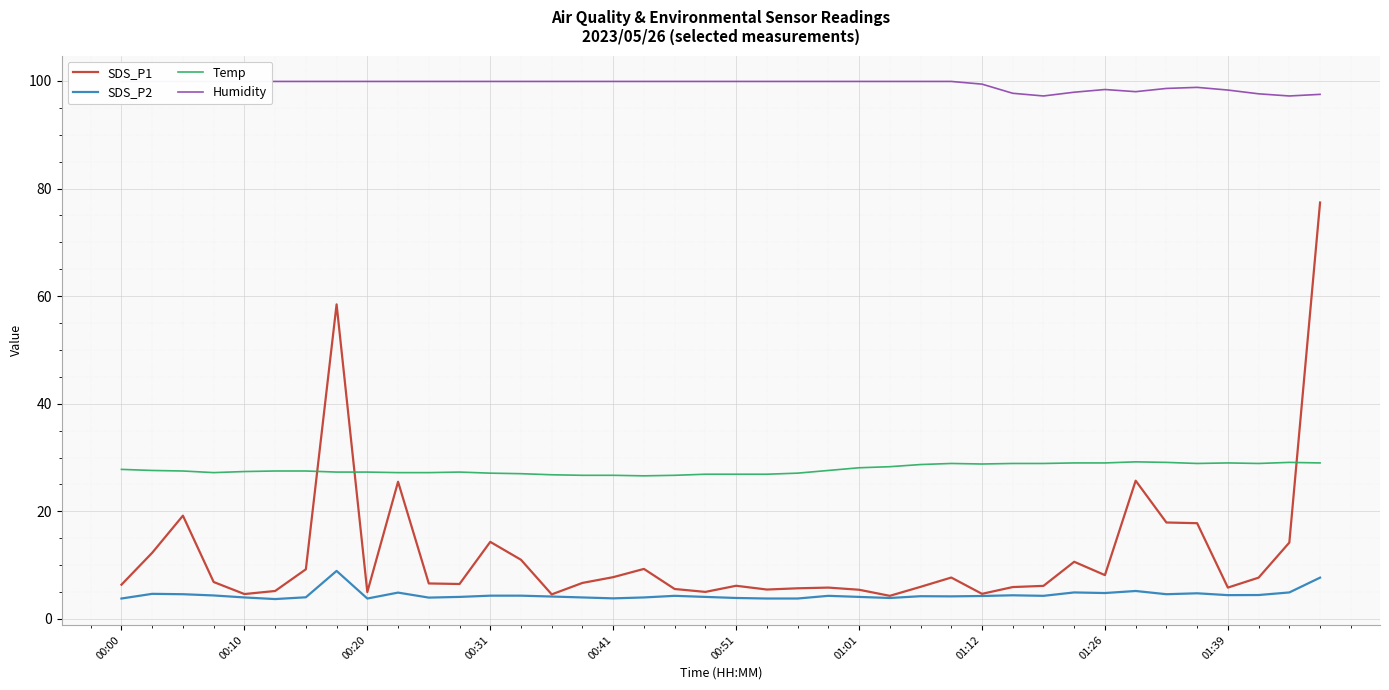

Is it true that SDS_P1 equals 14.3 at 00:31?

True